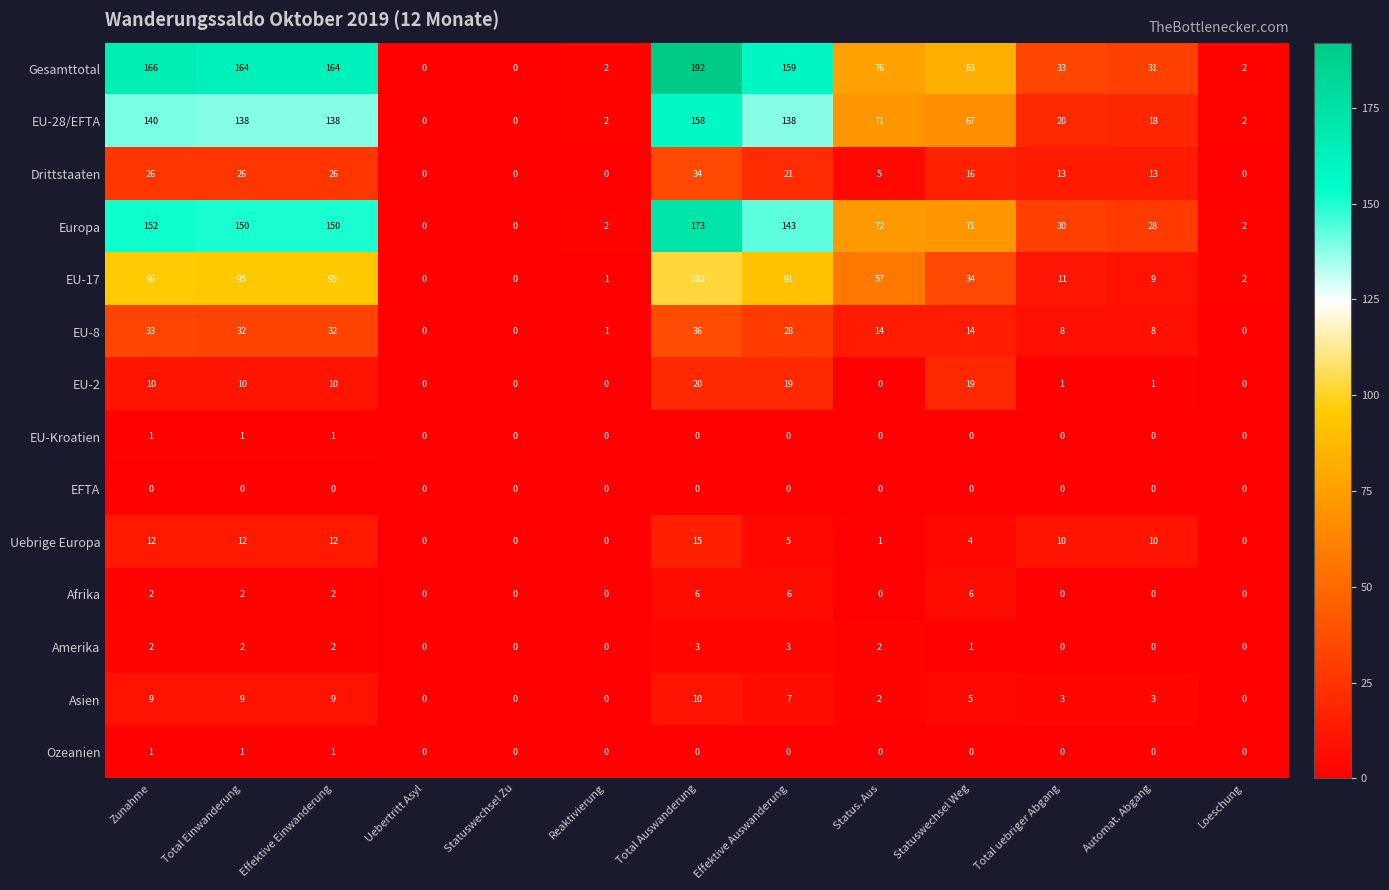

True or false: Drittstaaten has a value of 0 at Loeschung.

True